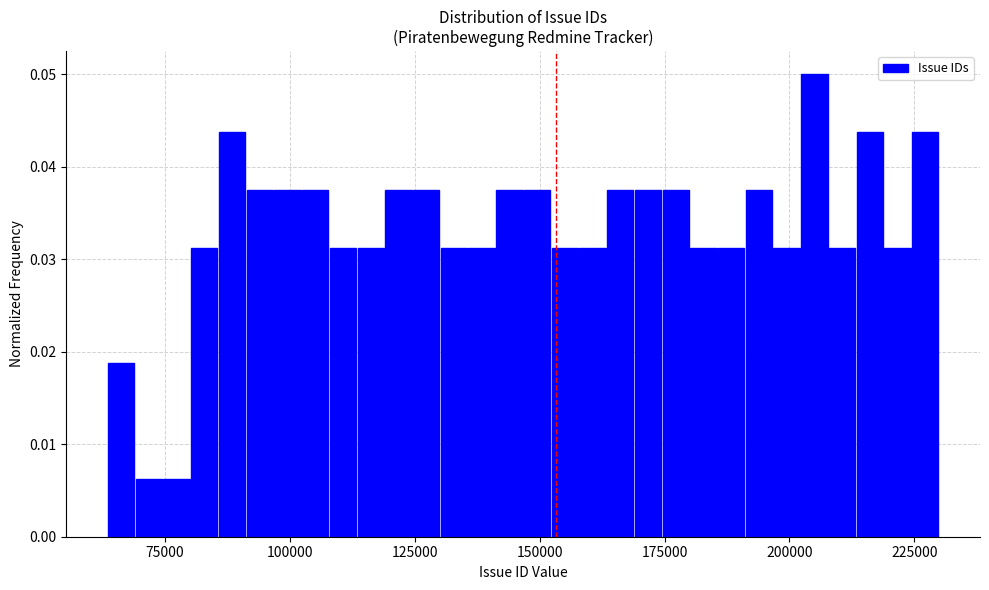

Around what value on the x-axis is the tallest bar? Give the approximate position of its centre, as read against the axis.

205000